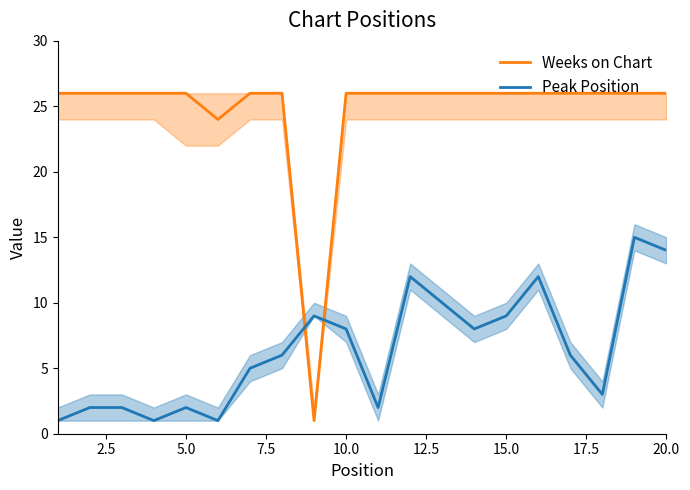

Rank the series by their maximum value, from lowest to highest.

Peak Position, Weeks on Chart